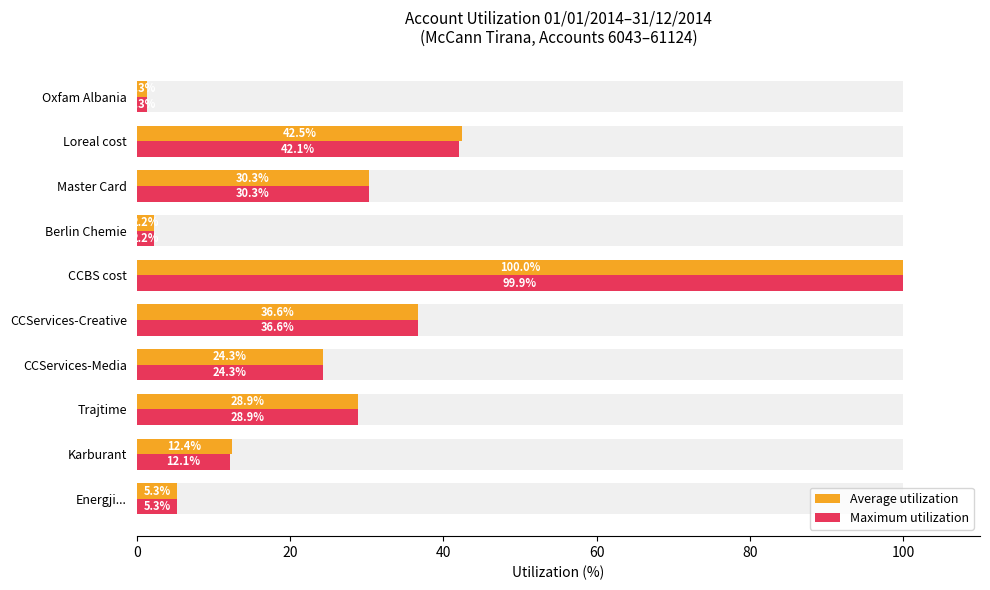

How many groups of bars are there?

10